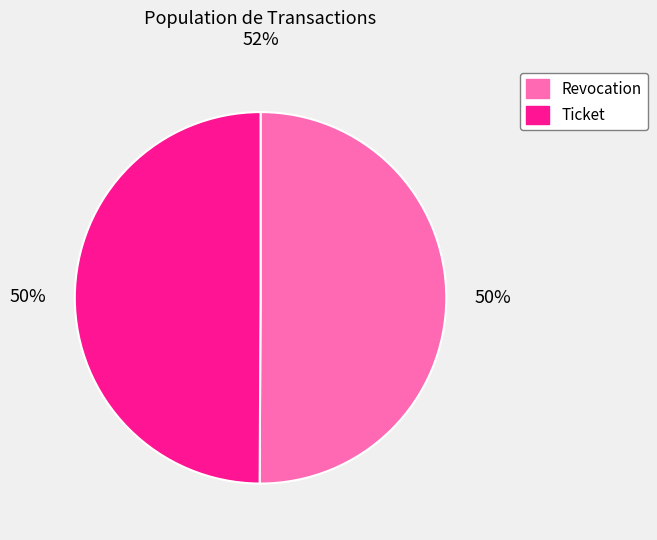

To the nearest percent, what portion does Revocation represent?

50%